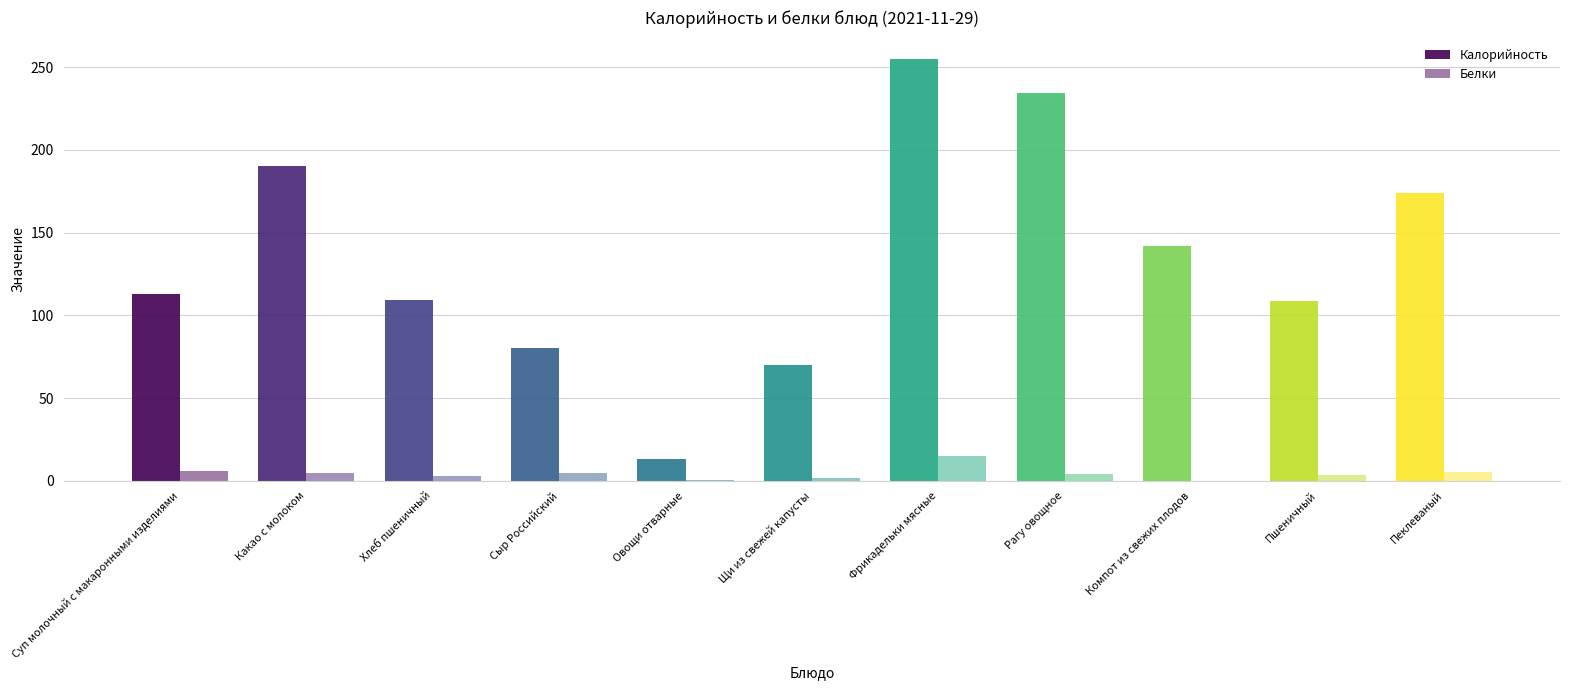

Which has a higher value, Рагу овощное or Сыр Российский?

Рагу овощное